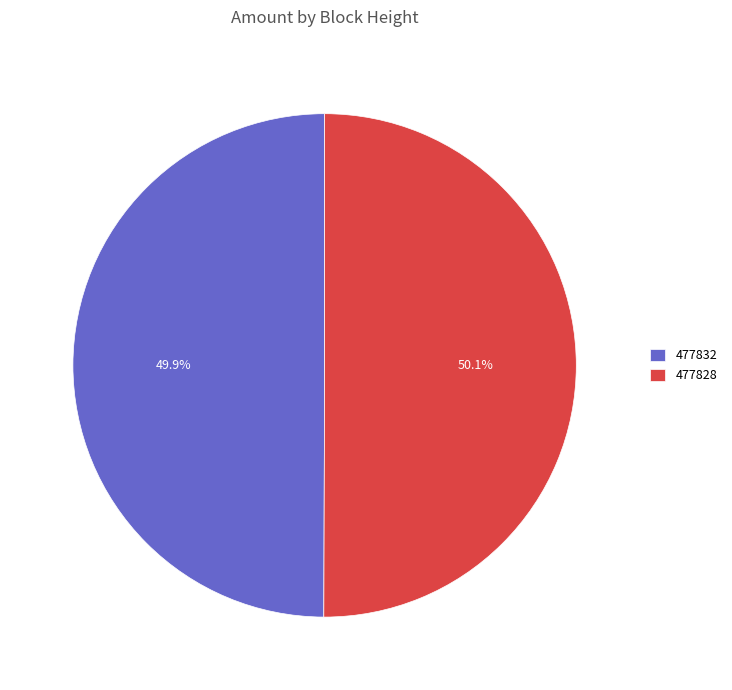

What is the ratio of the value at 477828 to the value at 477832?

1.0